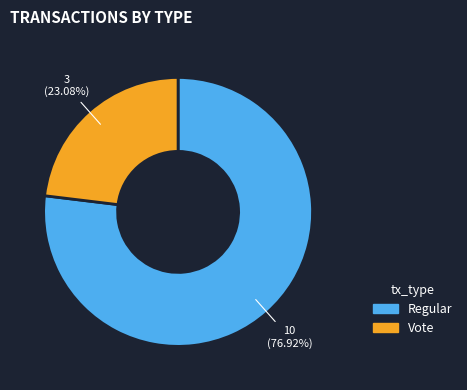

To the nearest percent, what portion does Regular represent?

77%